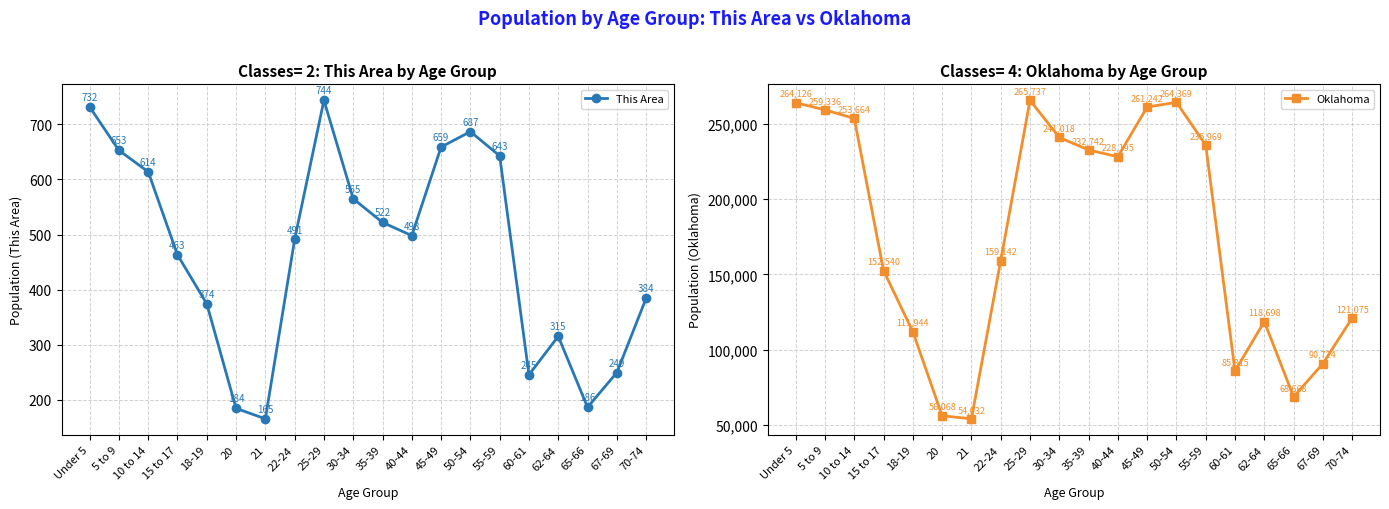

What is the lowest value of the Oklahoma series?

54032